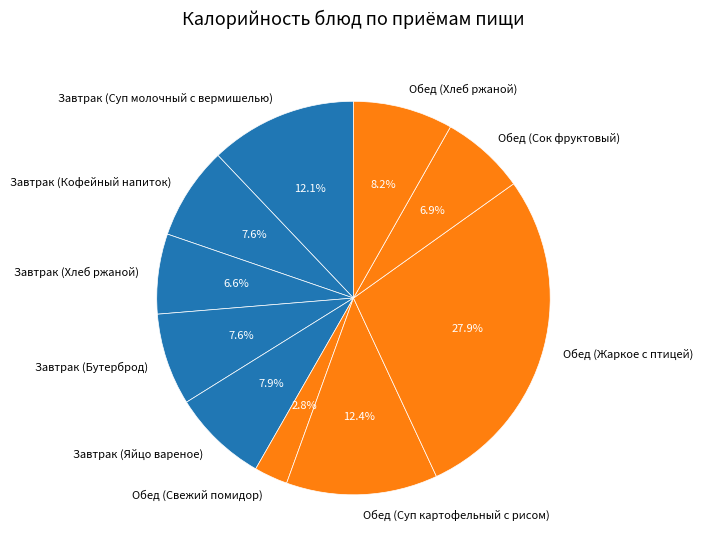

Do Обед (Хлеб ржаной) and Обед (Свежий помидор) together represent more than half of the pie?

No